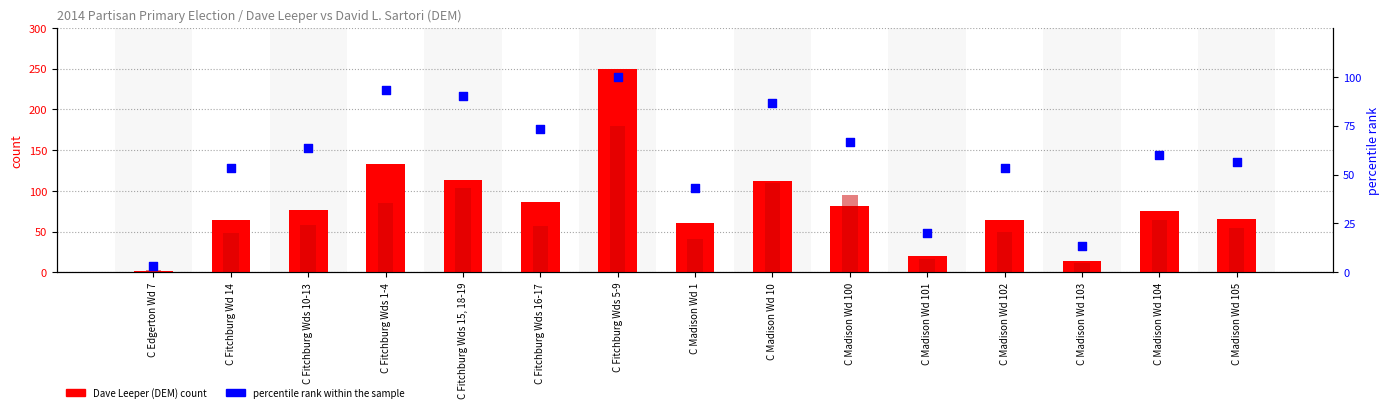

Which series has the largest total across all categories?

Dave Leeper (DEM)